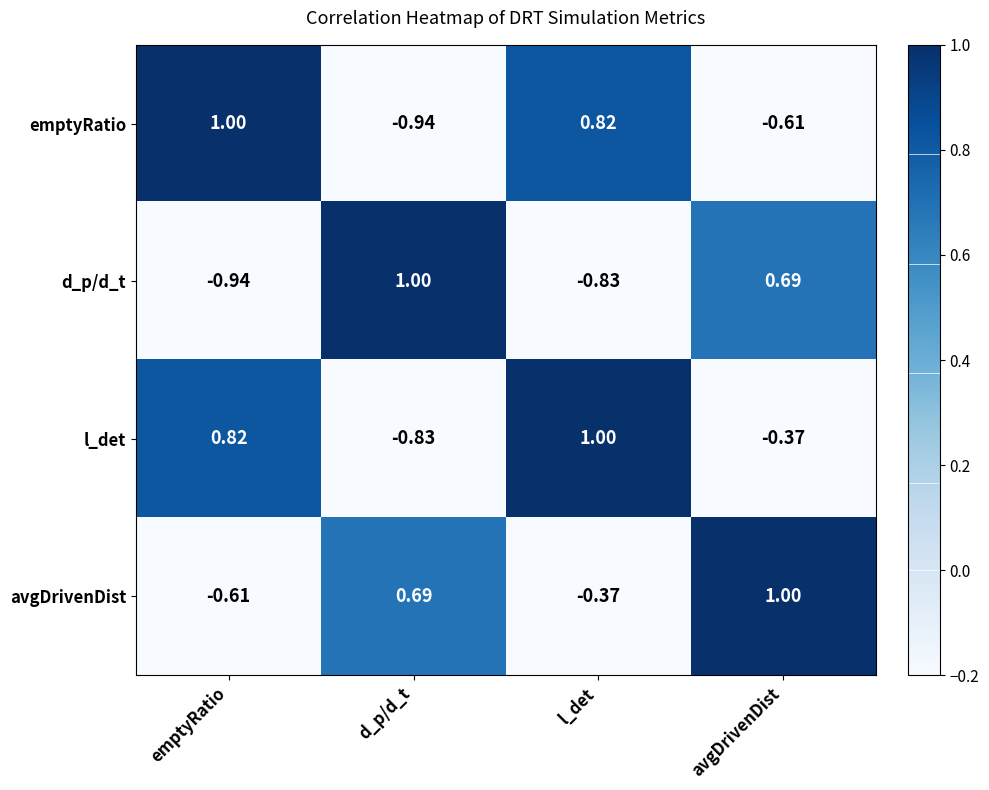

Rank the series at d_p/d_t from highest to lowest value.

d_p/d_t, avgDrivenDist, l_det, emptyRatio